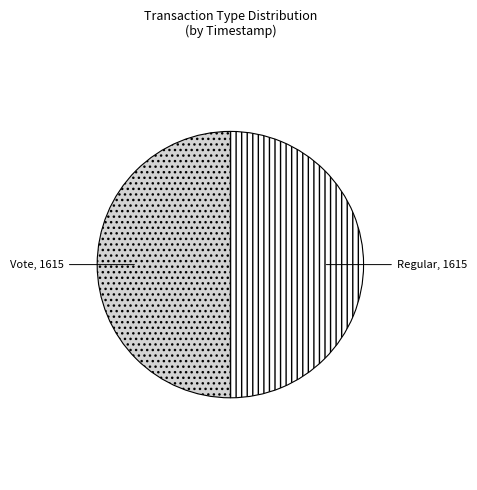

Is the sum of Vote and Regular greater than half?

Yes